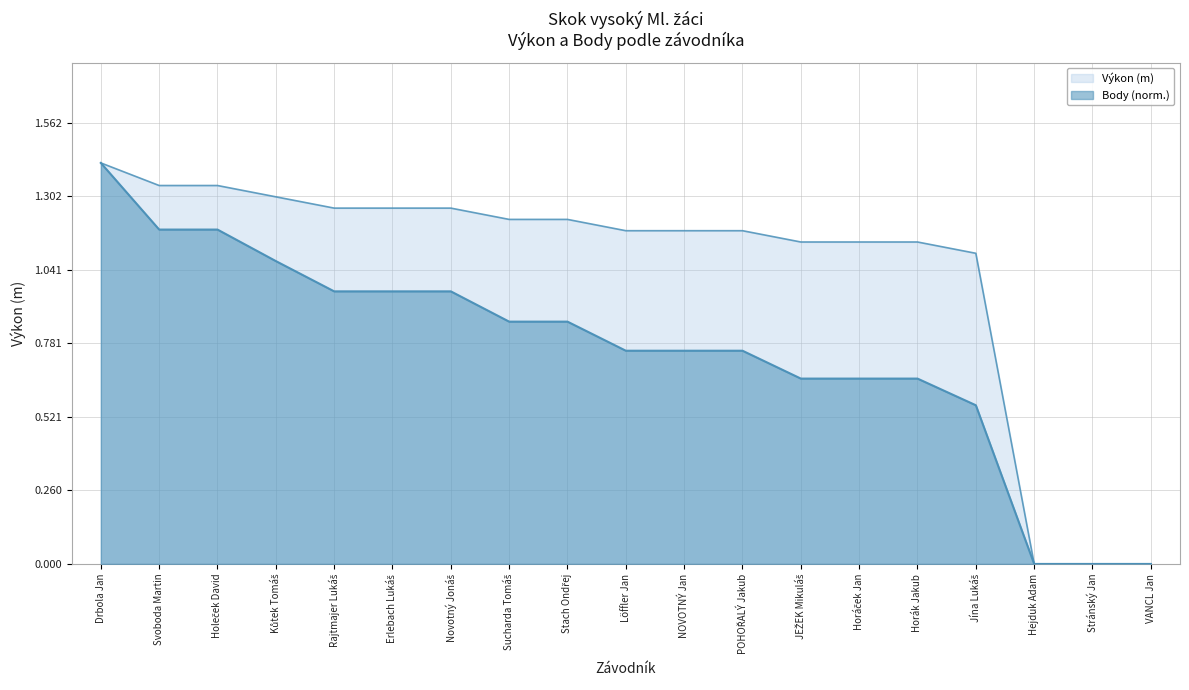

The value of Body at JEŽEK Mikuláš is 0.7. True or false?

True